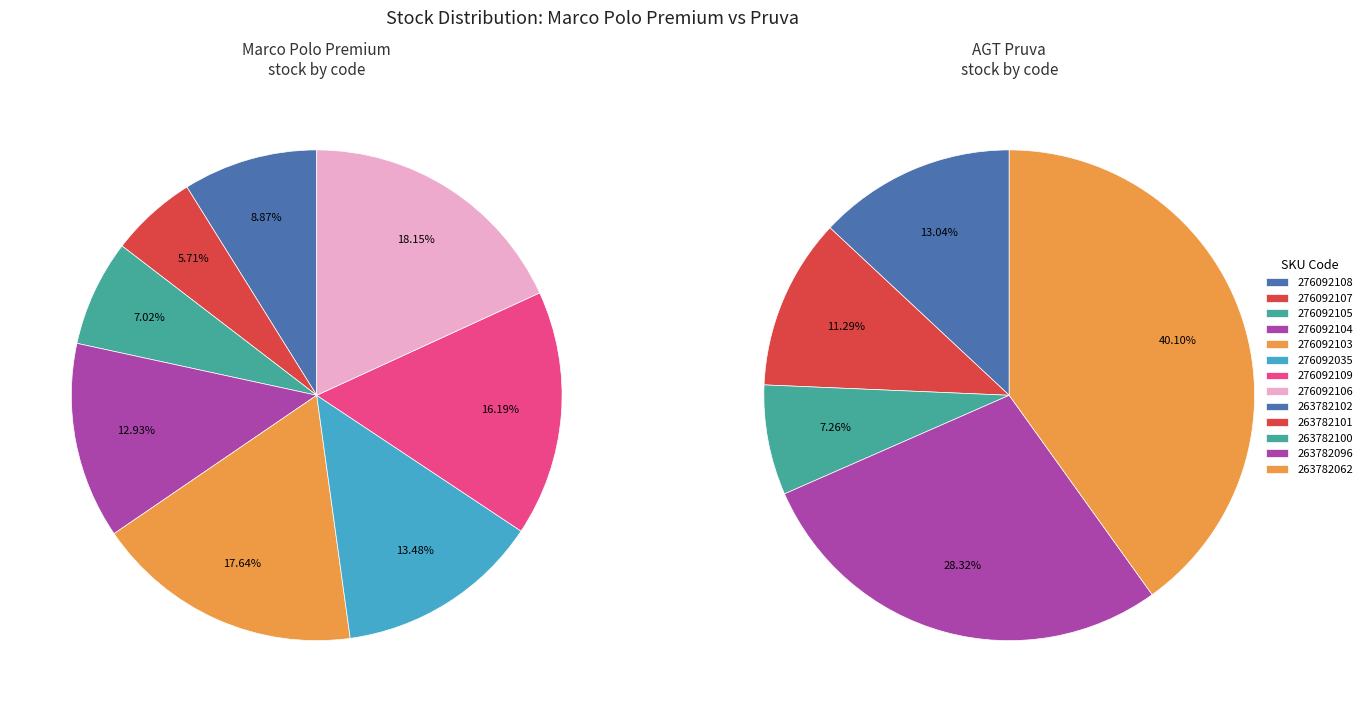

True or false: 231101579 accounts for 0% of the total.

True